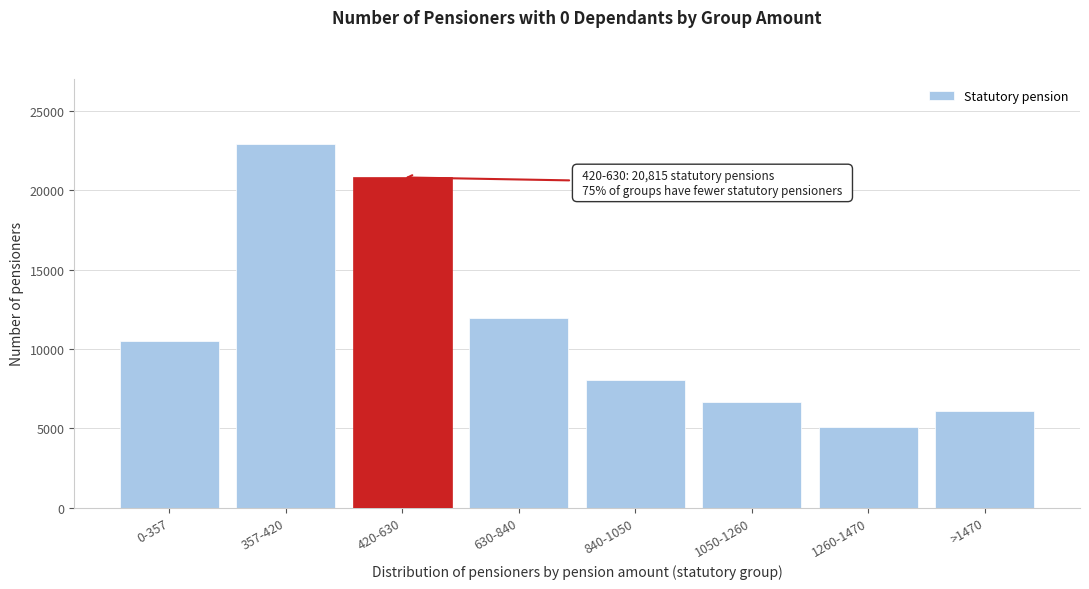

Reading left to right, transcribe all the data shown in this chart.

0-357=10527	357-420=22922	420-630=20815	630-840=11932	840-1050=8023	1050-1260=6636	1260-1470=5054	>1470=6099